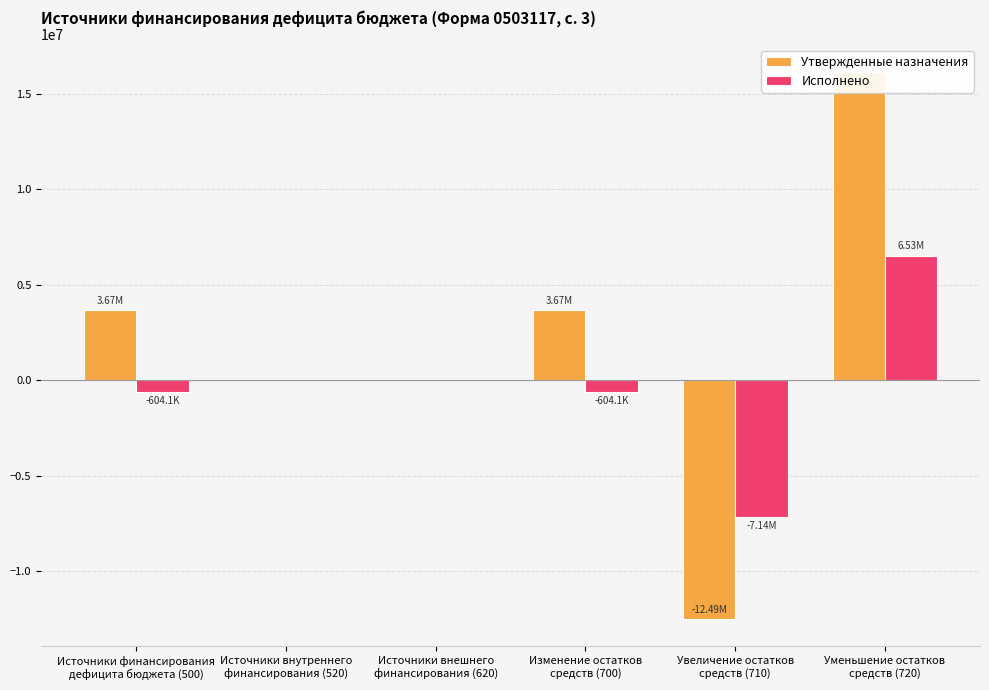

How many bars are there in each group?

2